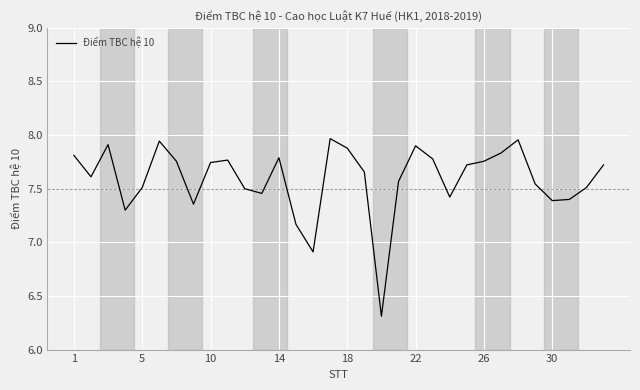

How many interior local peaks (higher than both neighbors) does the data have?

7